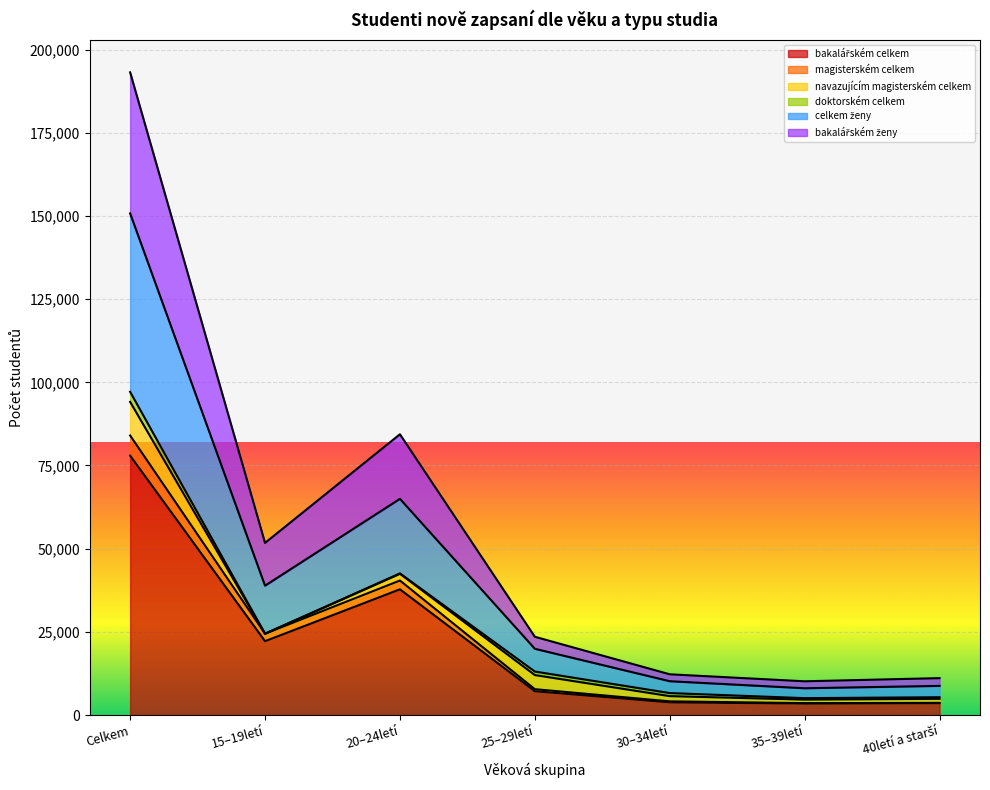

What is the difference between the highest and lowest values at Celkem?

115176